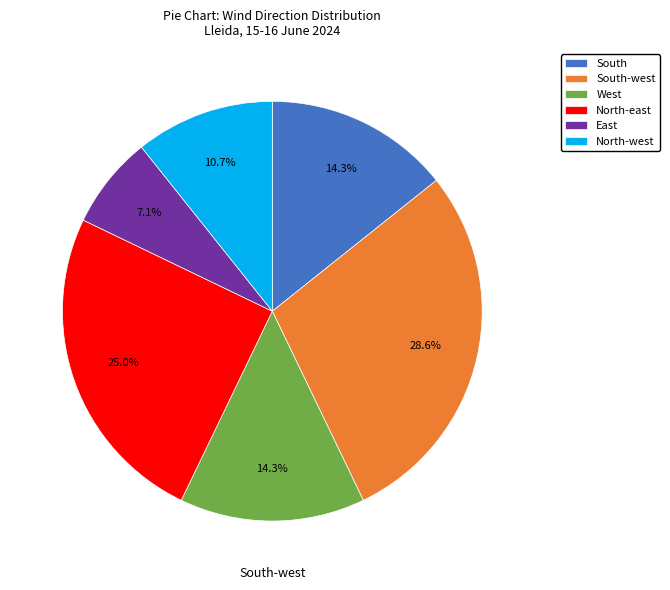

Count the number of slices in the pie.

6